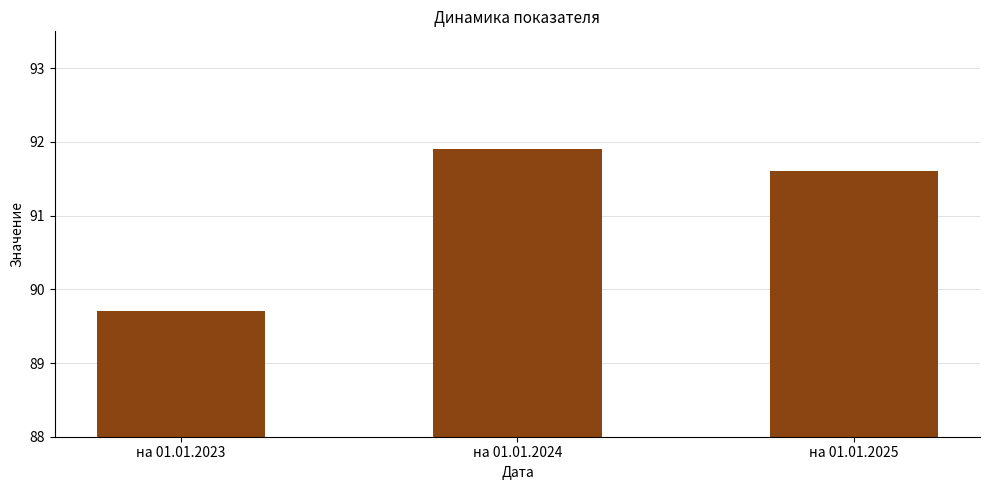

At which label is the value closest to 90?

на 01.01.2023